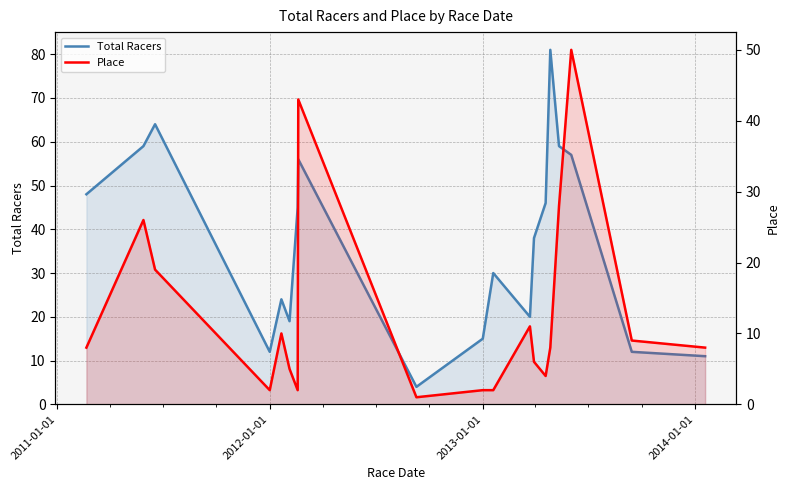

How many lines are shown in the chart?

2